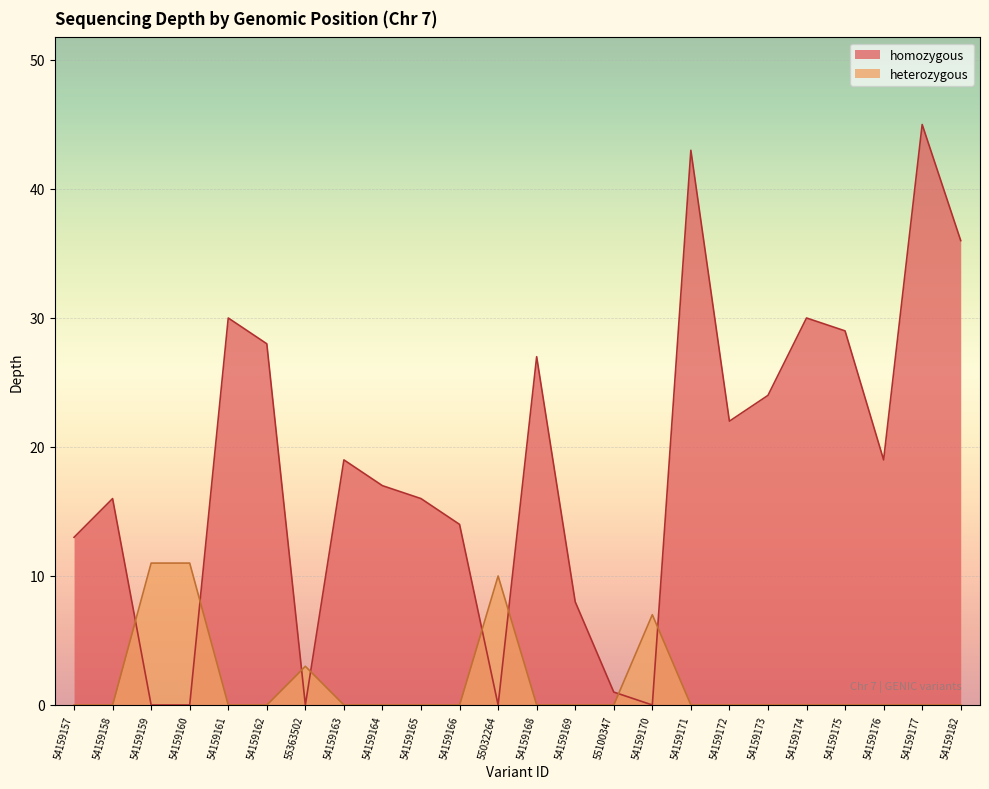

The value of homozygous_depth at 54159159 is -25. True or false?

False